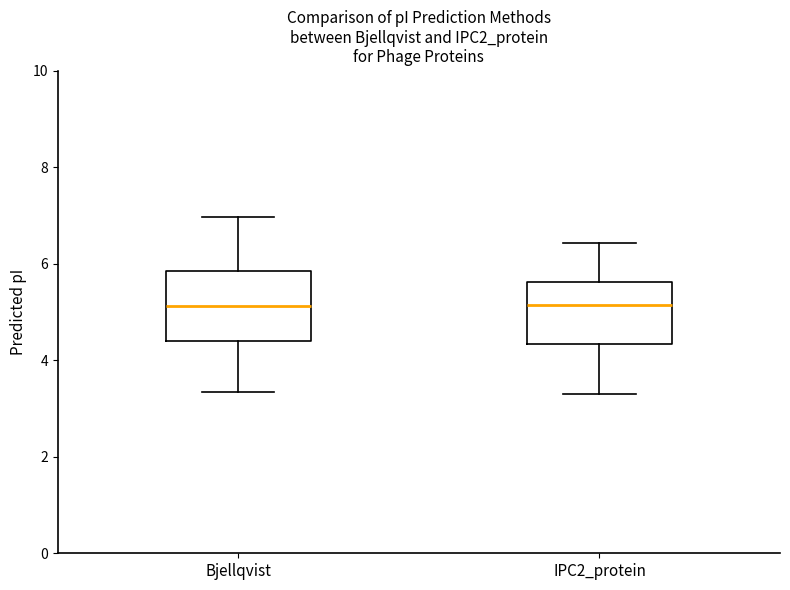

Reading left to right, transcribe this box plot: for each box, give where its median line is, the range the box spans, and where its two whiskers end, as read against the y-axis. The values are not printed on the chart, so give them approximately, as read against the axis.

Bjellqvist: median 5.2, box 4.4 to 5.8, whiskers 3.4 to 7.0
IPC2_protein: median 5.2, box 4.4 to 5.6, whiskers 3.4 to 6.4